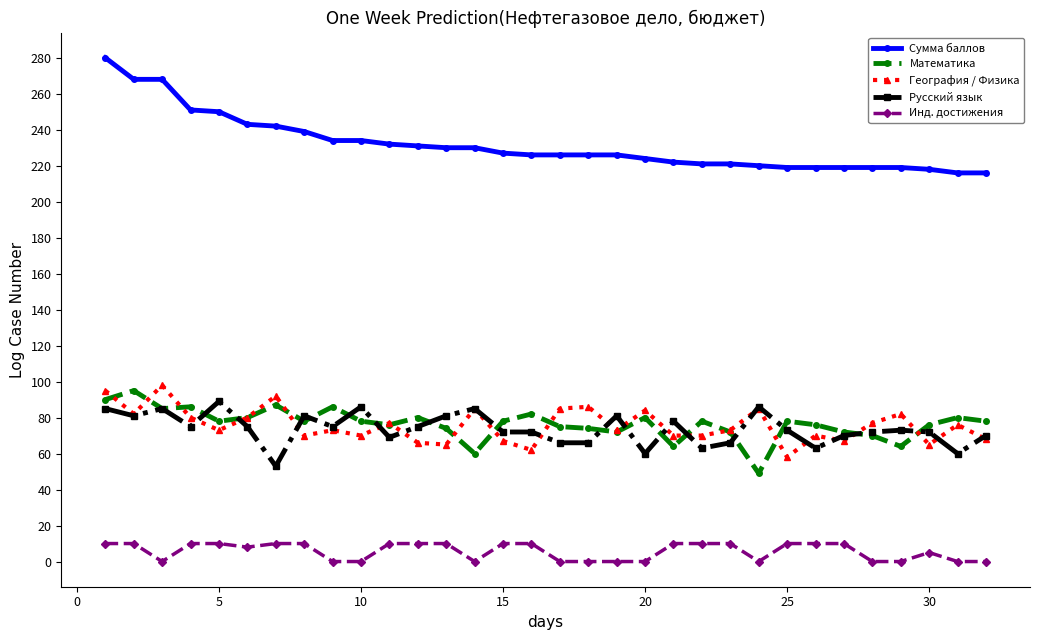

What are all the series names shown in the legend?

Сумма баллов, Математика, География / Физика, Русский язык, Инд. достижения